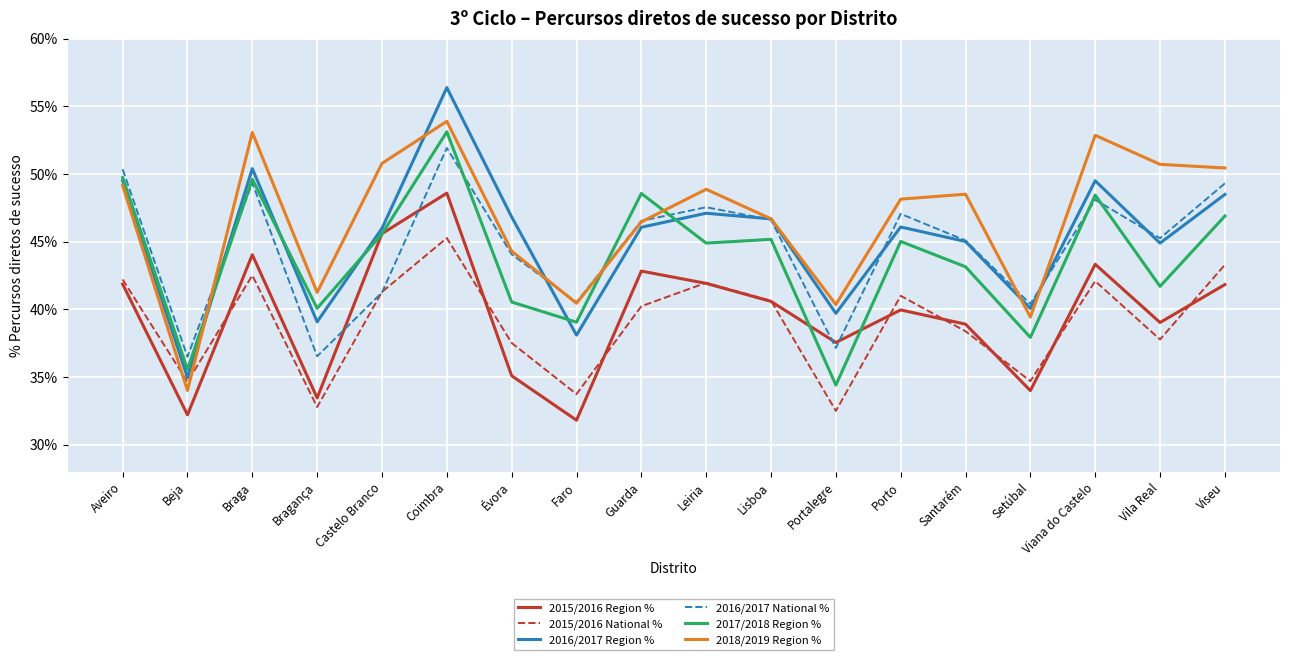

What is the minimum value for 2016/2017 Region %?

0.3